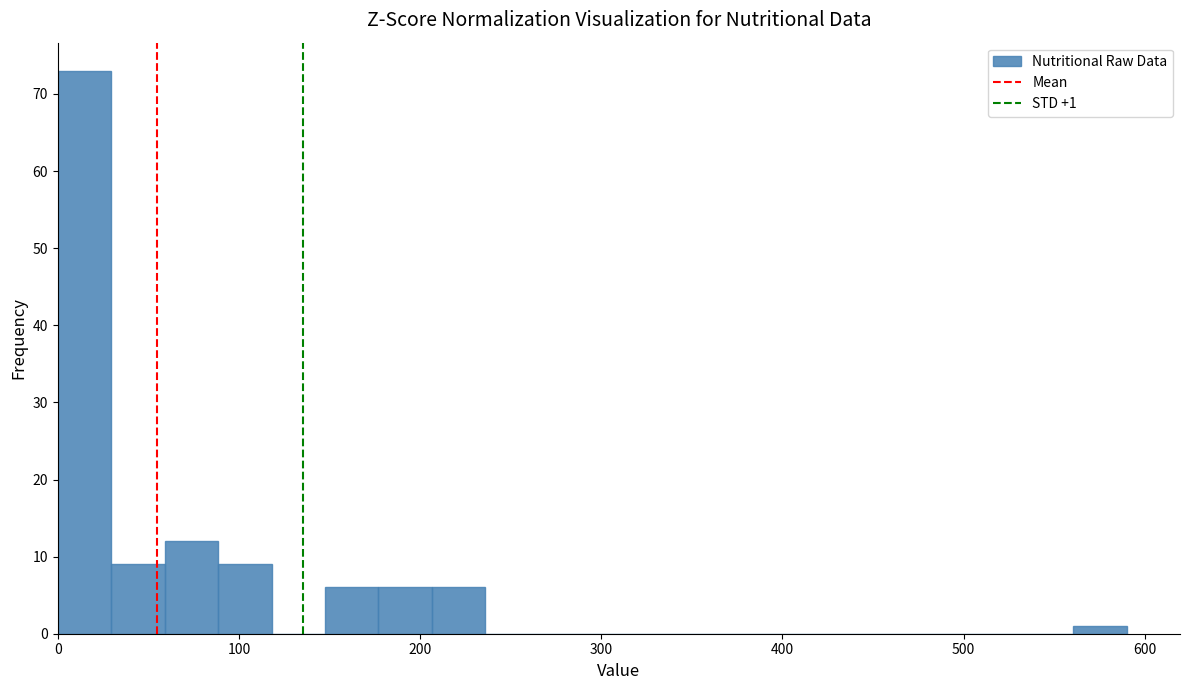

Around what value on the x-axis is the tallest bar? Give the approximate position of its centre, as read against the axis.

10